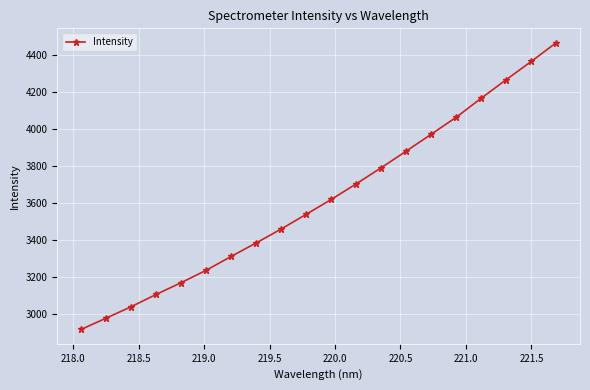

What is the difference between the maximum and minimum values?

1550.7